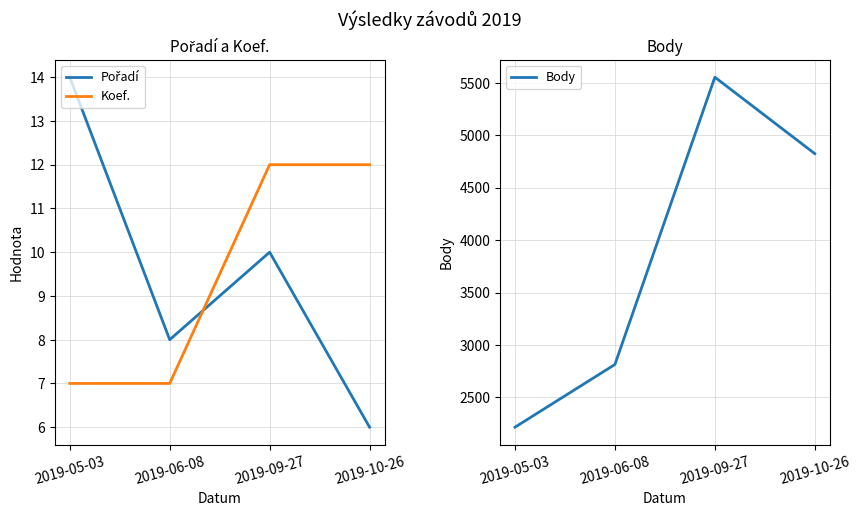

How many data points does each series have?

4